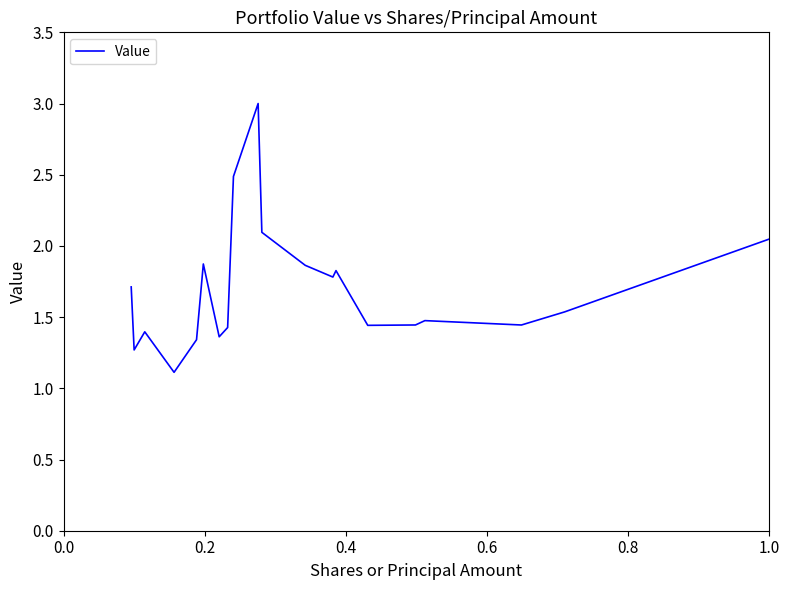

What is the minimum value shown in the chart?

1.1